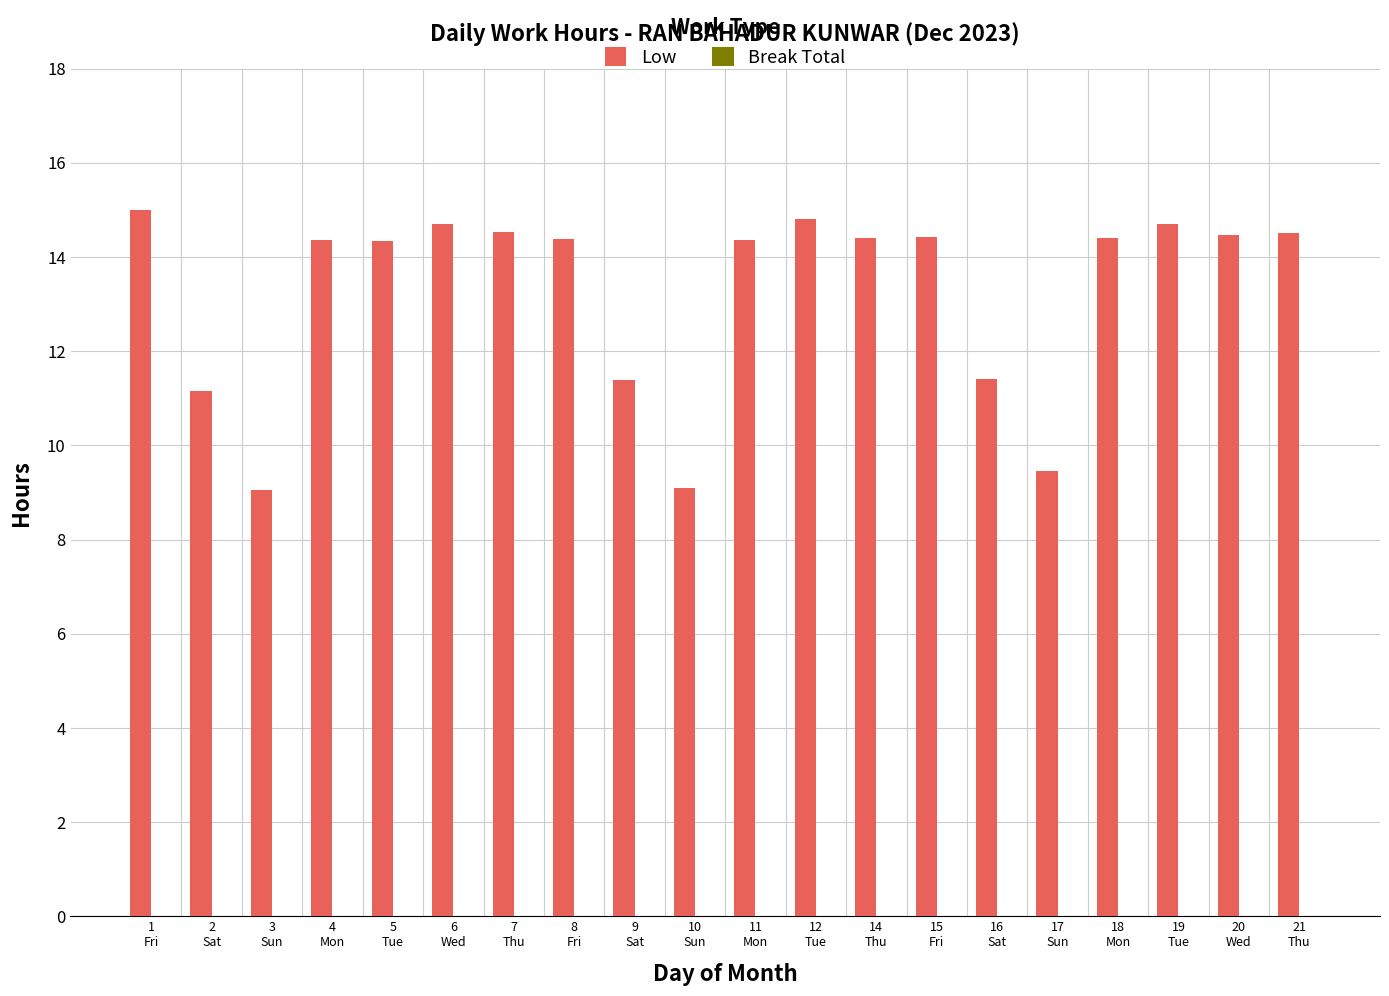

Does the chart contain any negative values?

No